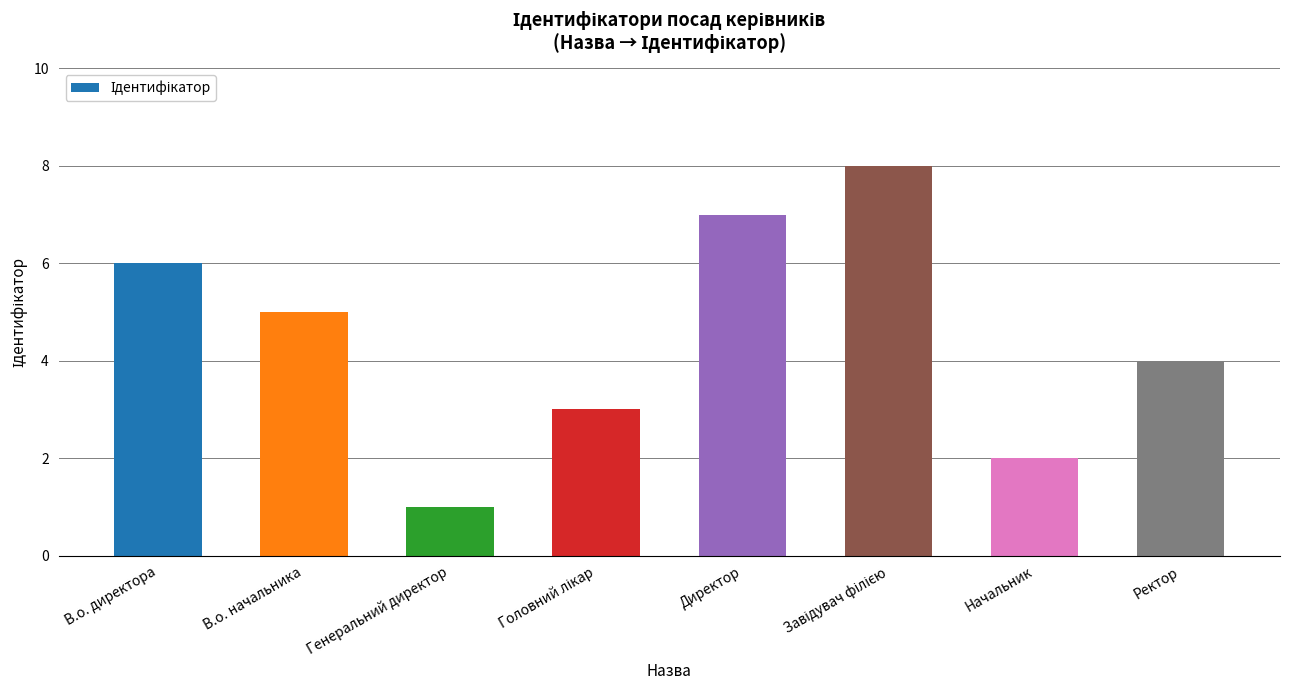

What is the change in value from В.о. директора to Директор?

+1